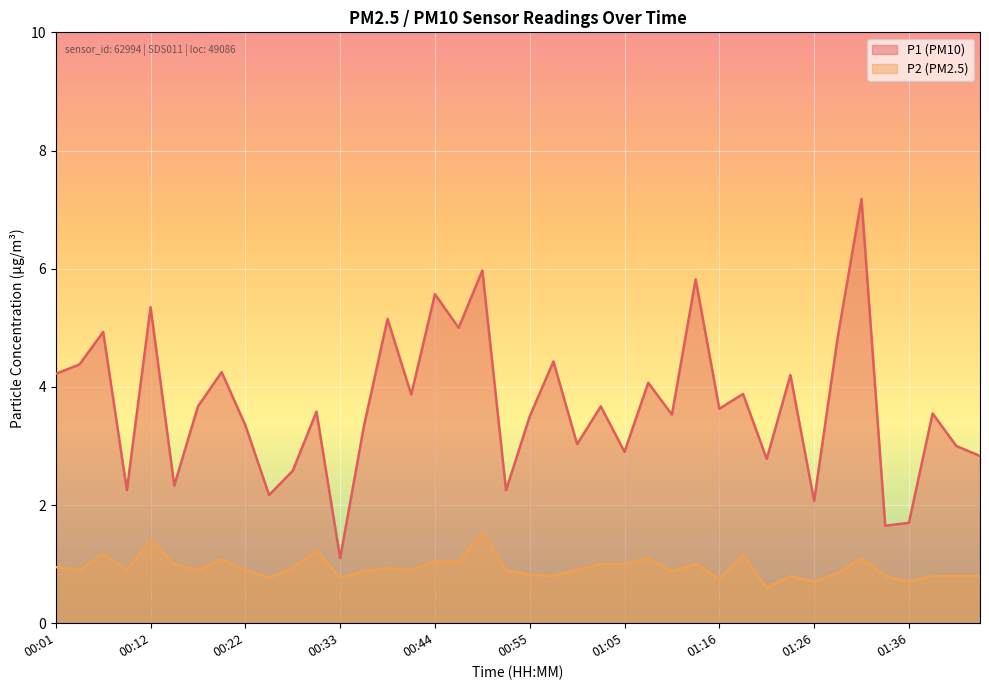

At which label does P2 reach its peak?

00:50